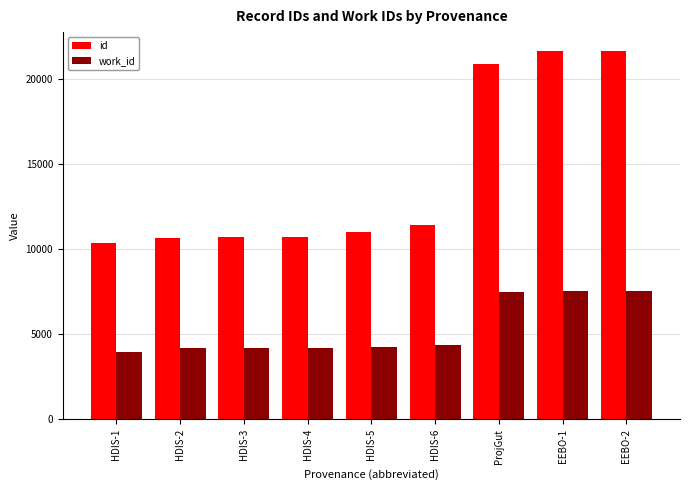

Is the value of work_id at HDIS-1 greater than the value of id at HDIS-2?

No